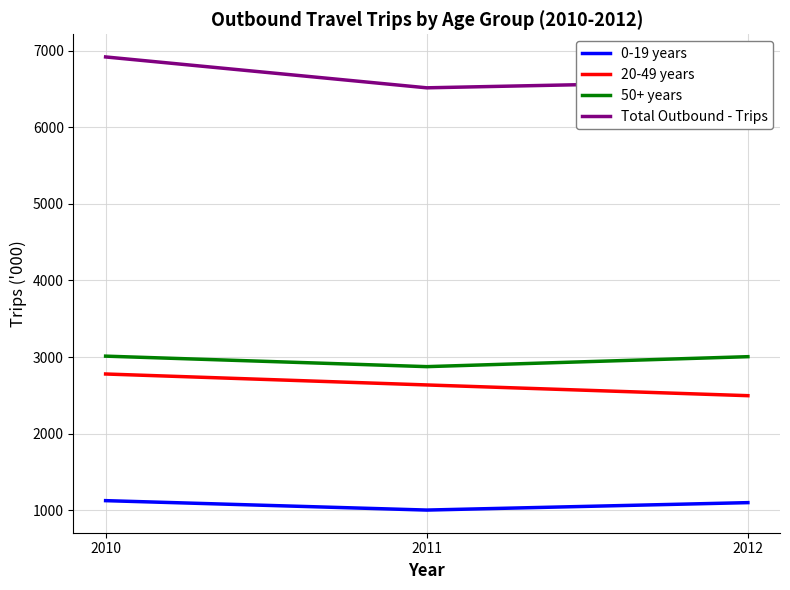

How many lines are shown in the chart?

4